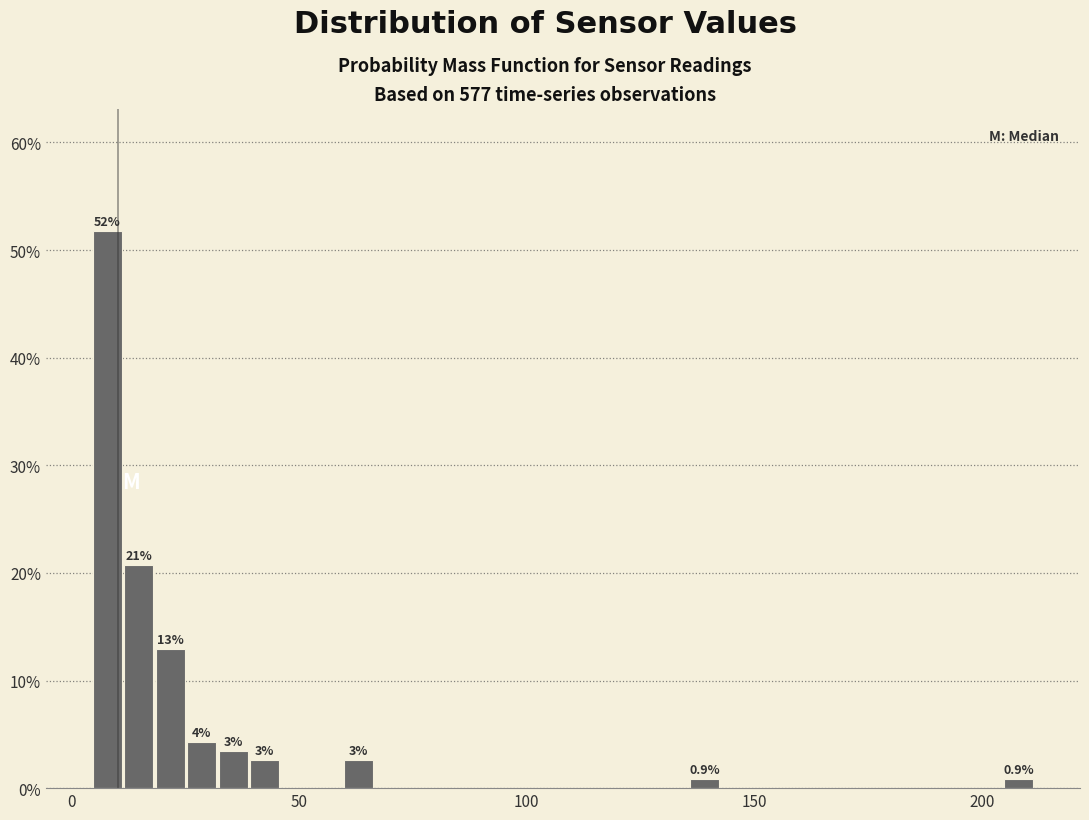

Around what value on the x-axis is the tallest bar? Give the approximate position of its centre, as read against the axis.

10